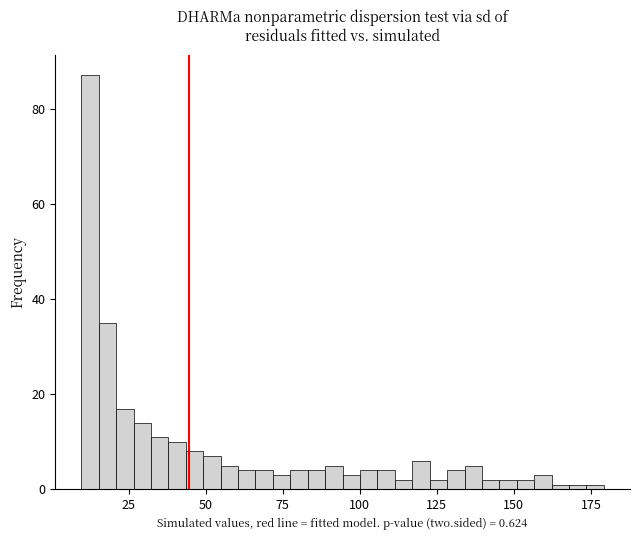

Read against the x-axis, roughly where is the centre of the tallest bar?

10